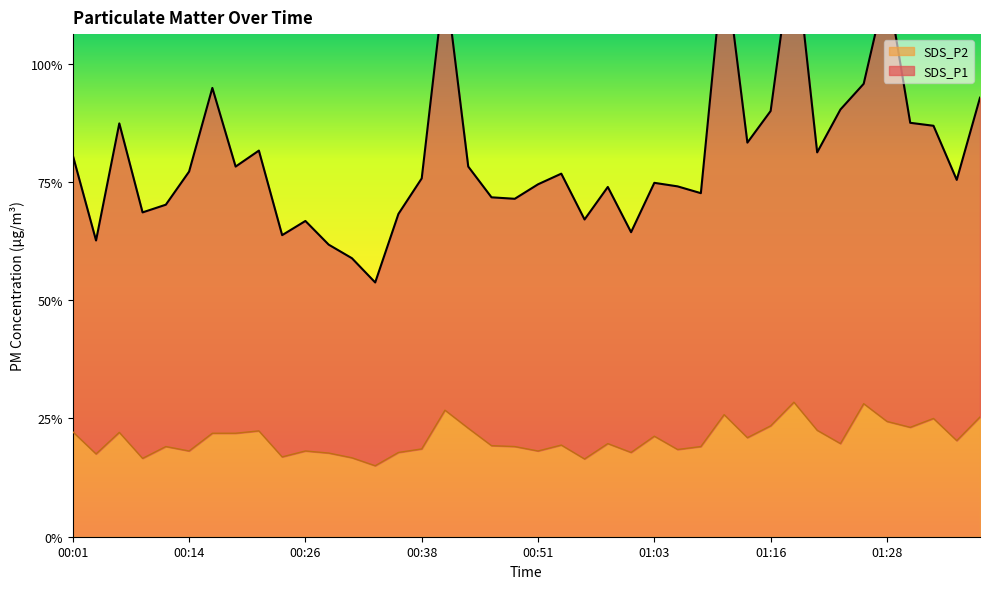

At which label is SDS_P2 closest to 3?

00:38